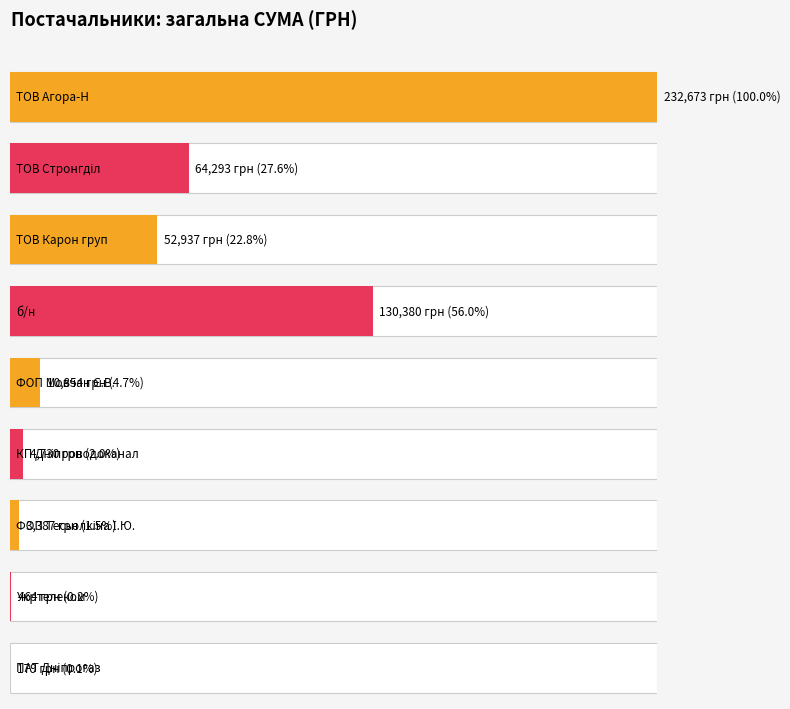

What is the difference between the maximum and minimum values?

232493.5